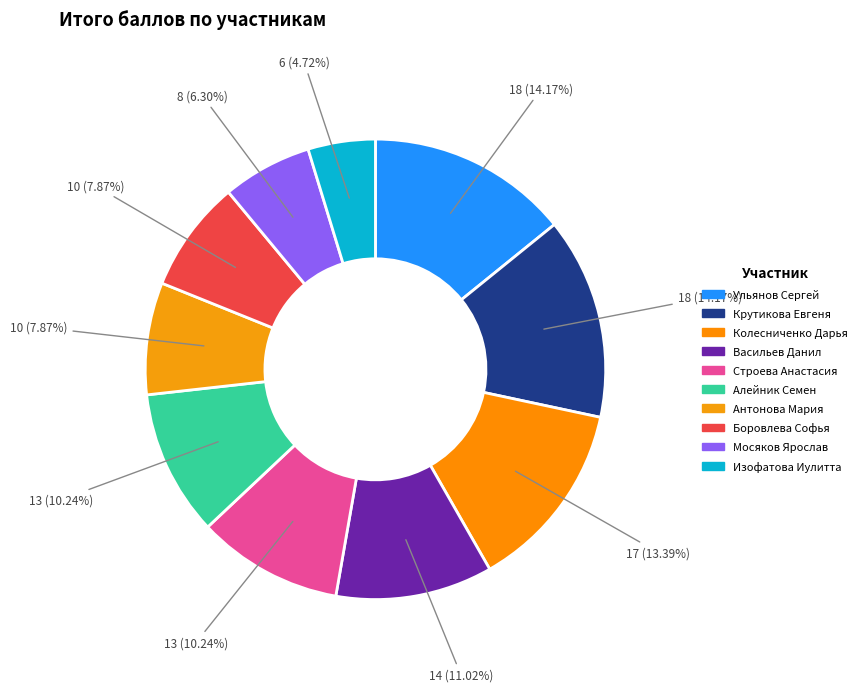

What percentage do Васильев Данил and Боровлева Софья together represent?

18.9%